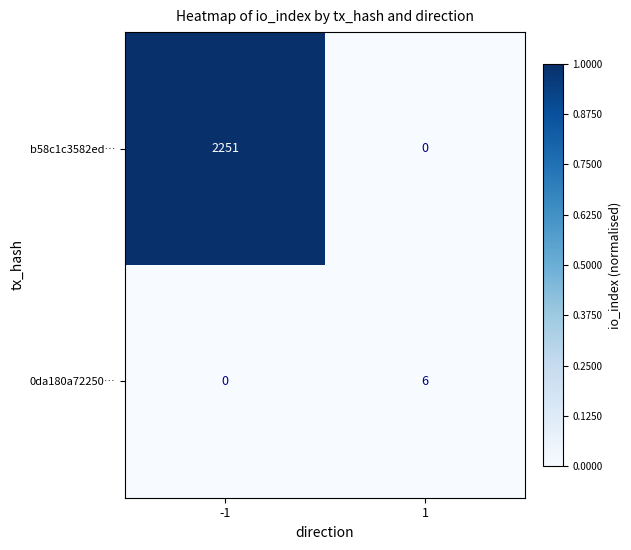

True or false: 0da180a72250… has a value of 6 at 1.

True